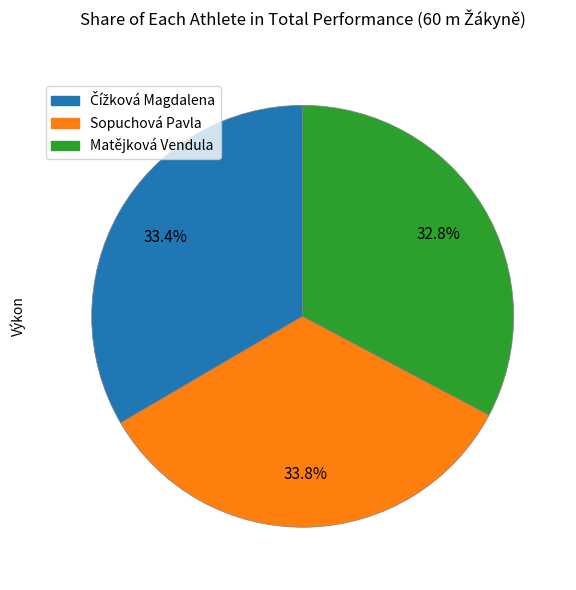

Does Sopuchová Pavla account for over 50% of the chart?

No